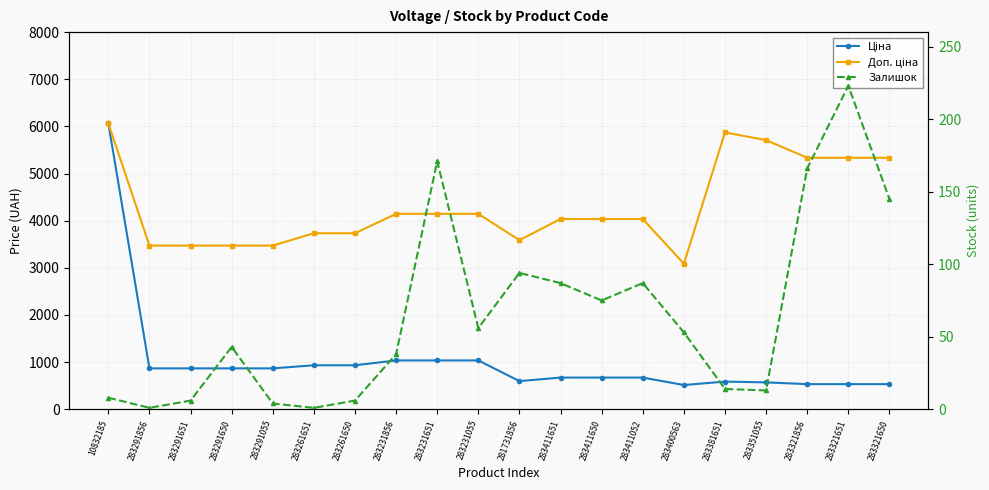

At 283381651, list the series in order from largest to smallest.

Доп. ціна, Ціна, Залишок